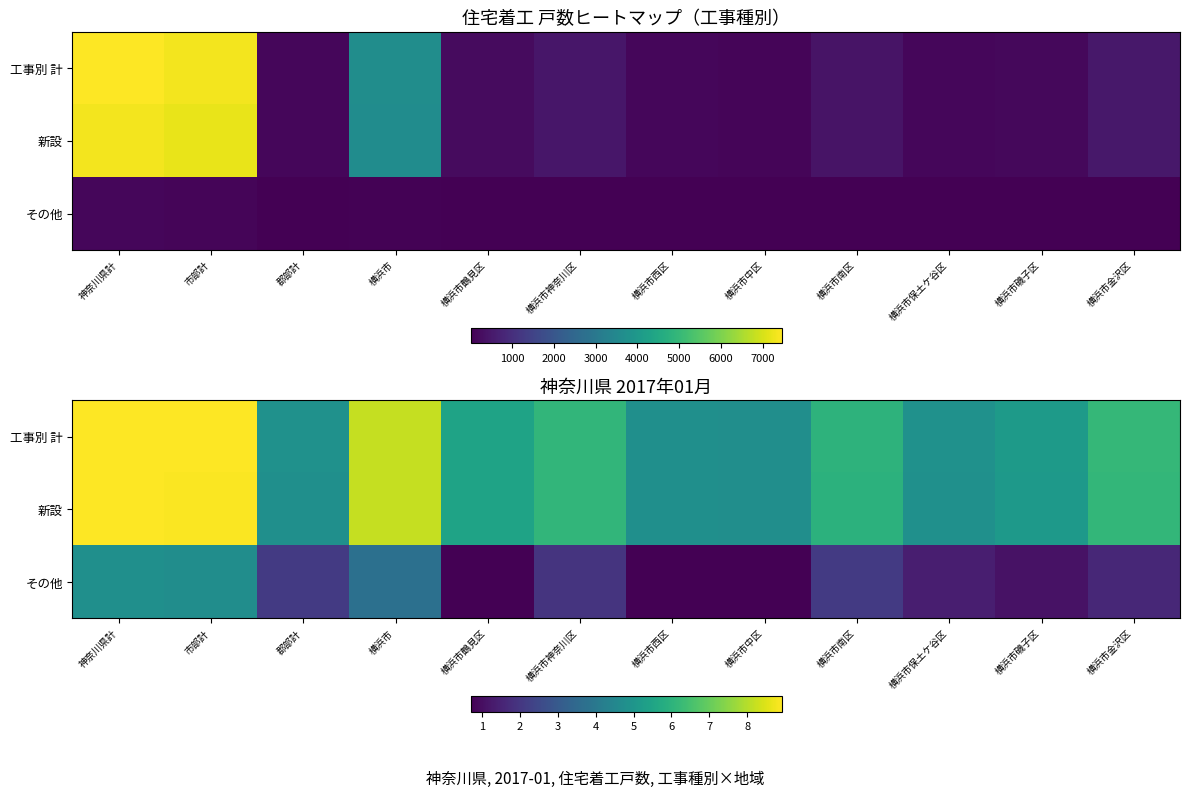

How many data points in その他 are above 1?

9